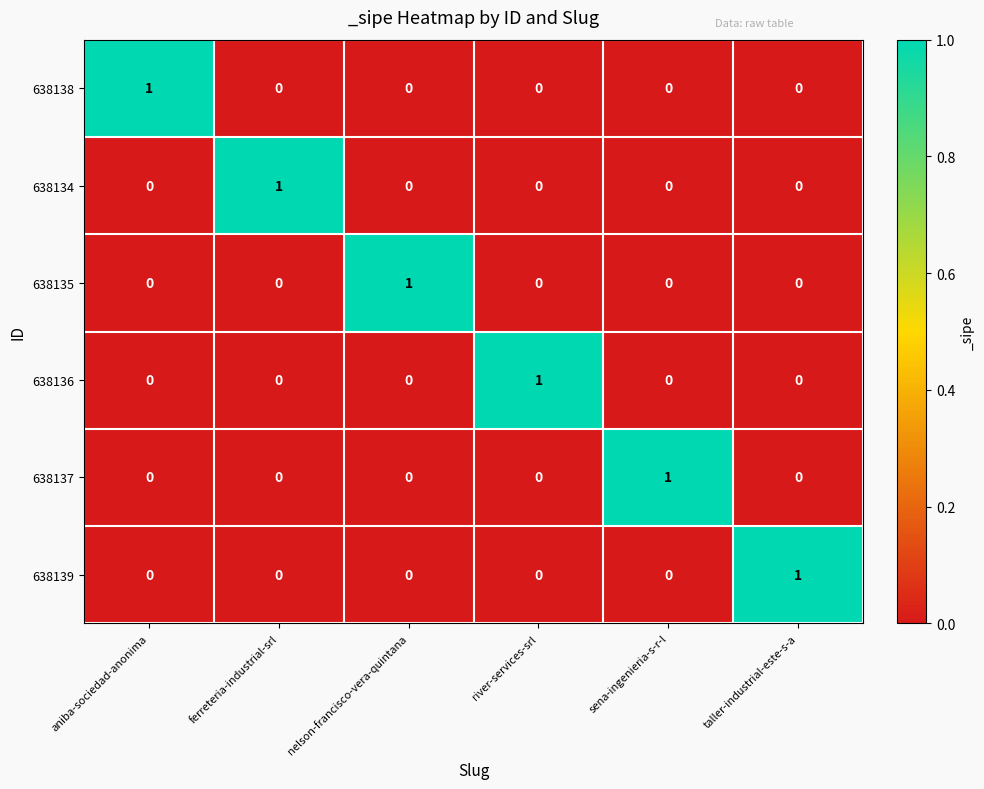

Is the value of 638137 at sena-ingenieria-s-r-l greater than the value of 638135 at aniba-sociedad-anonima?

Yes